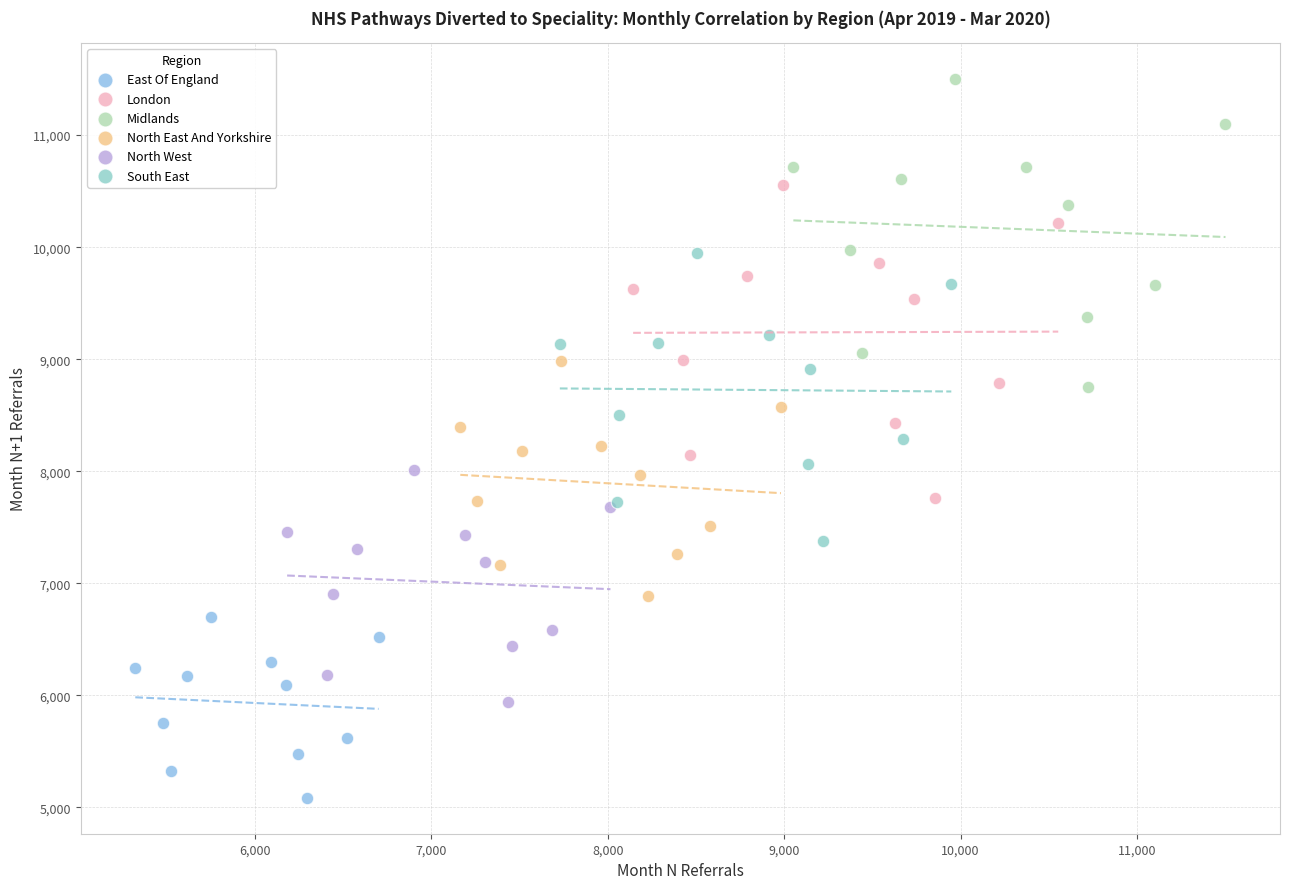

Which series reaches the maximum Y coordinate?

Midlands